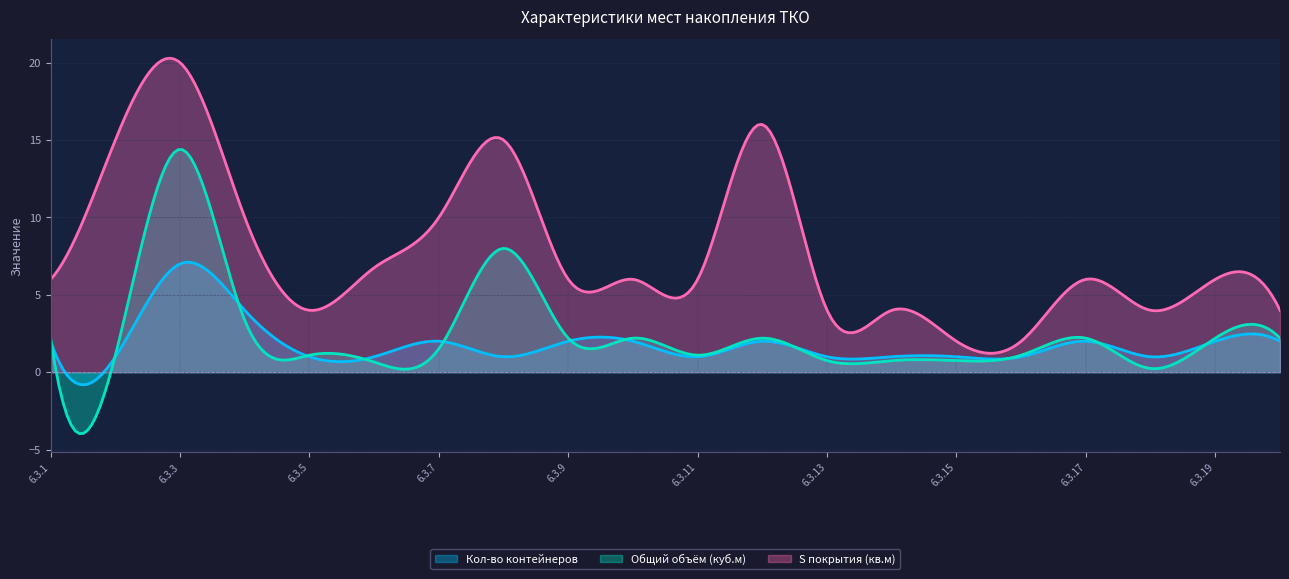

What is the greatest value displayed?

20.3